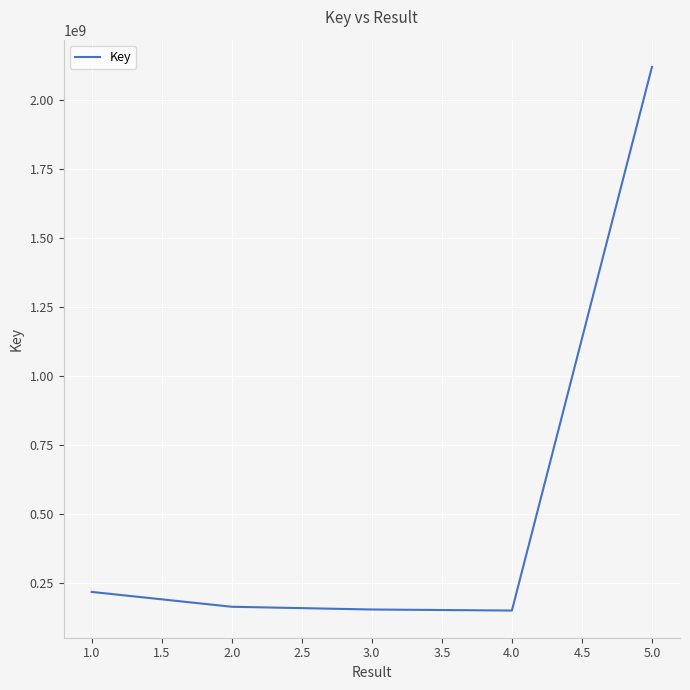

True or false: the data has more than 2 interior local peaks.

False